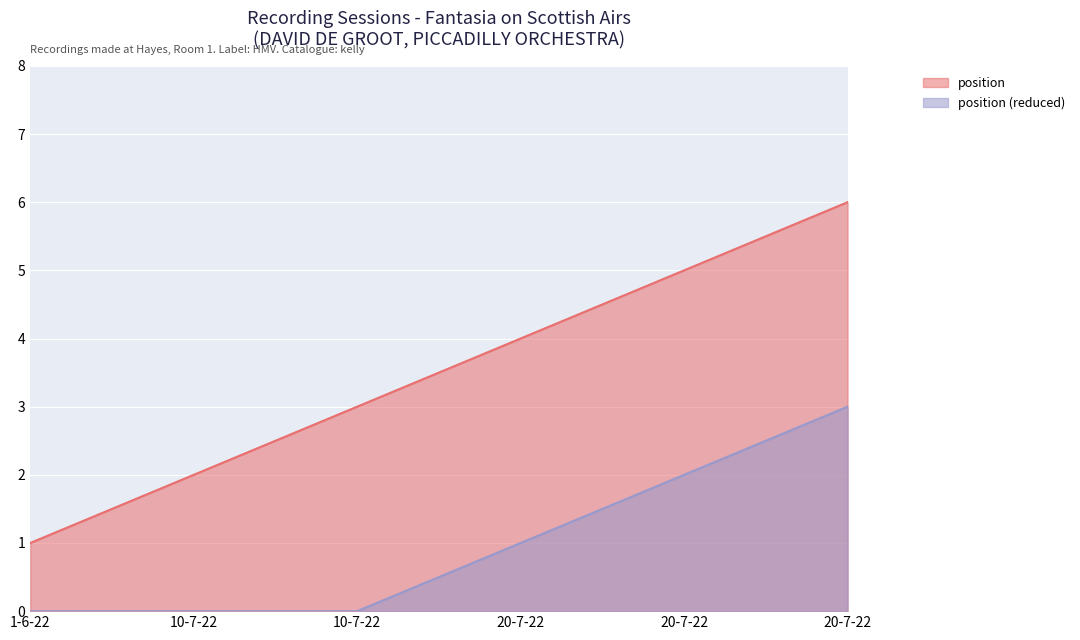

How many distinct data groups are displayed?

2